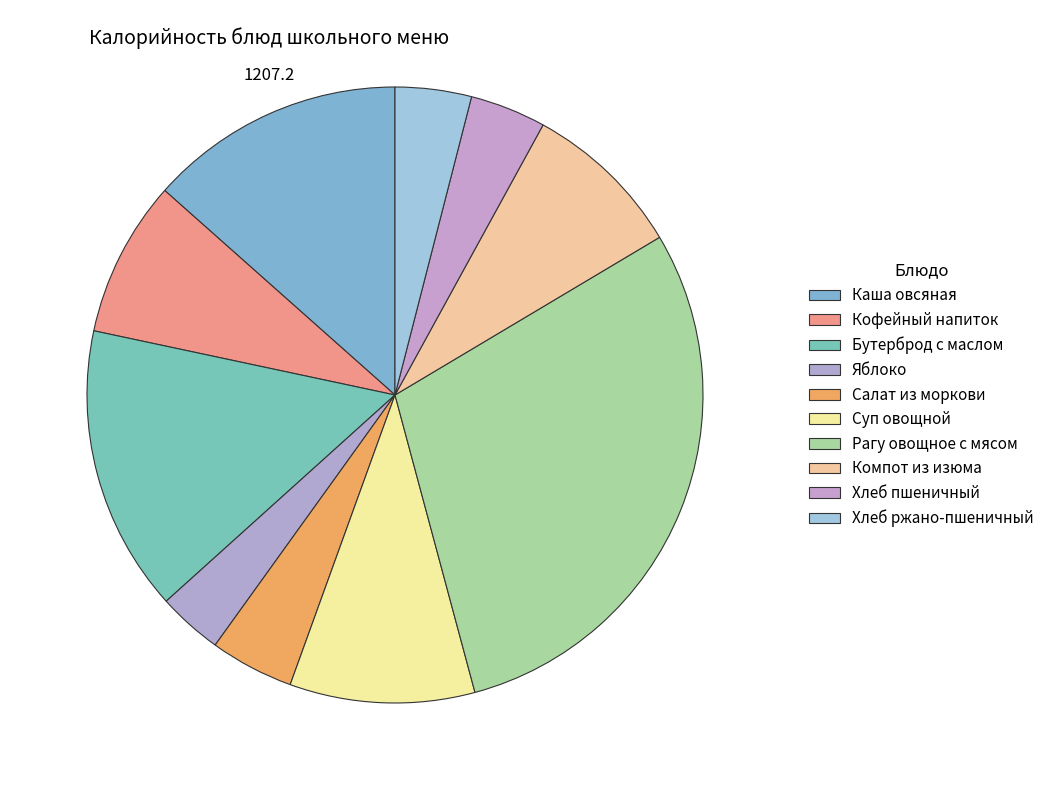

What is the total percentage of Рагу овощное с мясом and Хлеб пшеничный?

33.4%